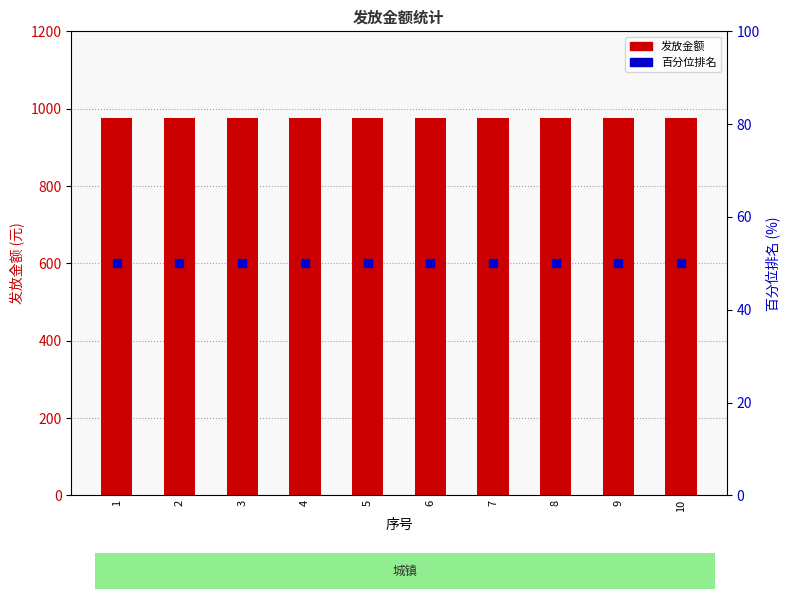

Which series has the largest Y range (max minus min)?

发放金额